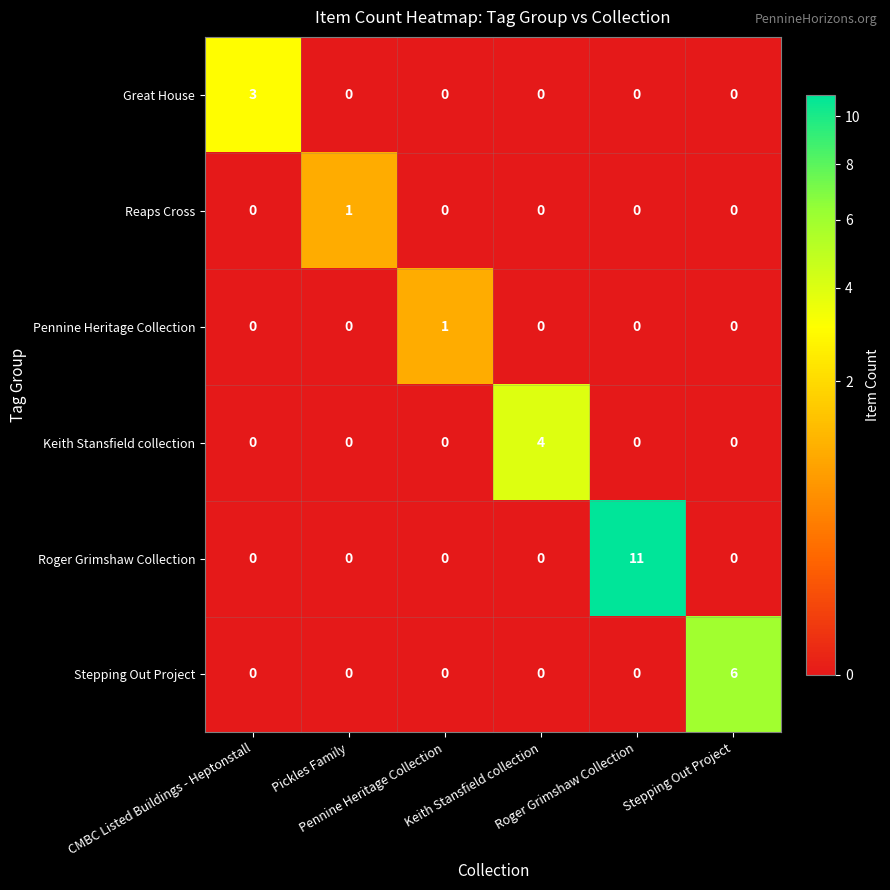

At how many categories does at least one series exceed 2?

4